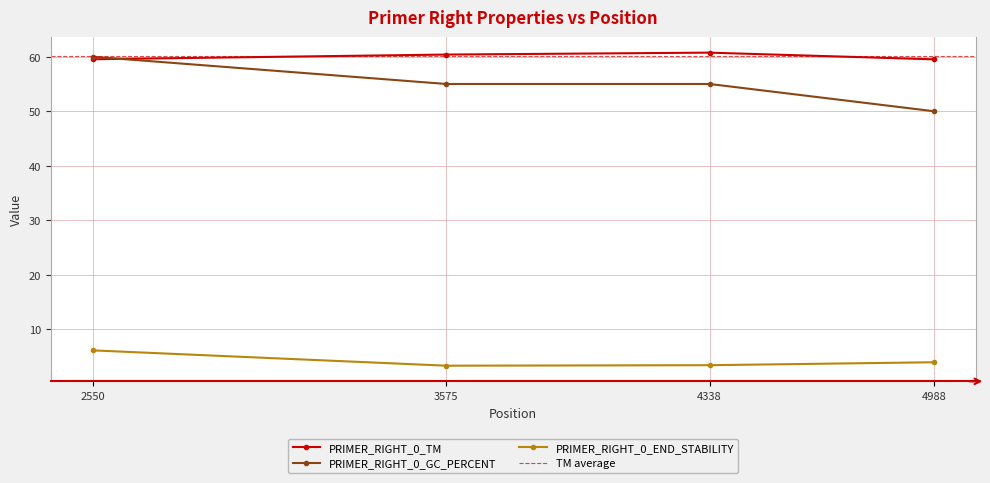

Between 4338 and 4988, which is larger?

4338